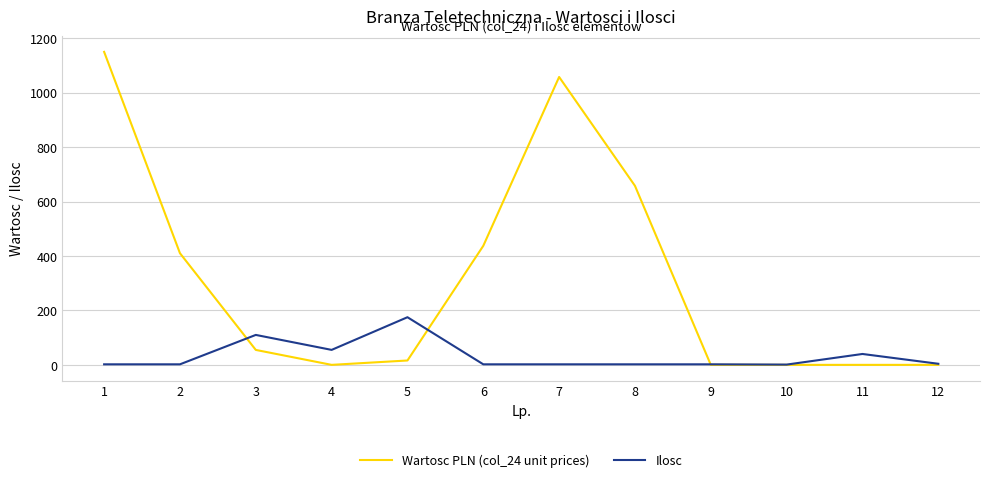

Does the chart display data point markers on the line(s)?

No